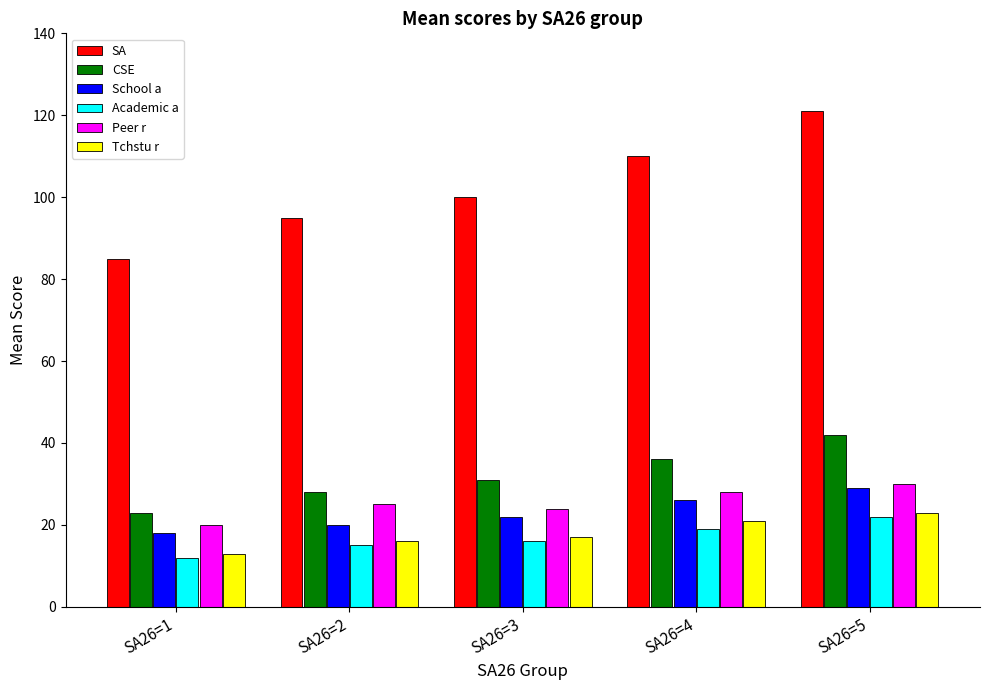

How many categories are shown in the chart?

5